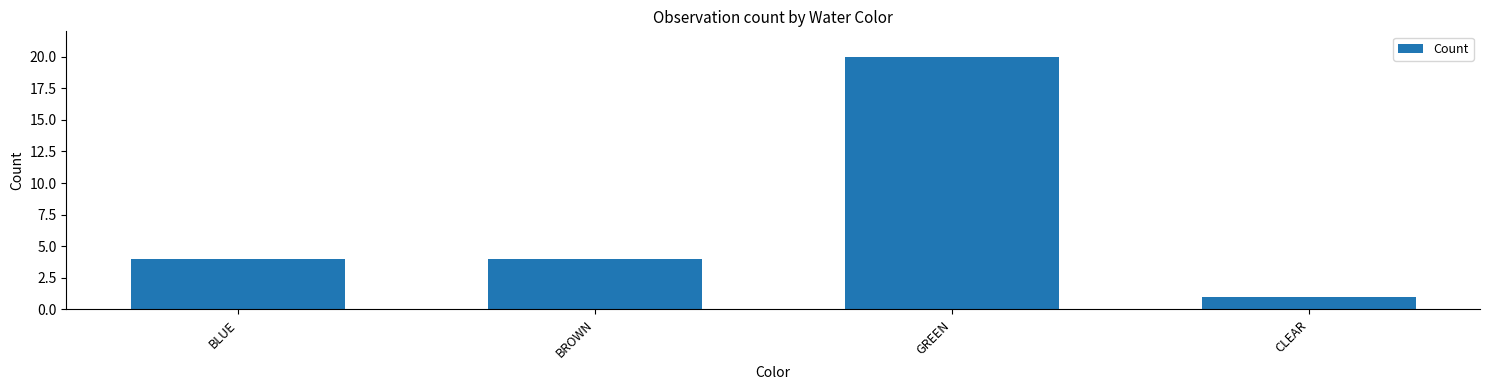

Reading left to right, what are all the values shown in this chart?

BLUE=4	BROWN=4	GREEN=20	CLEAR=1